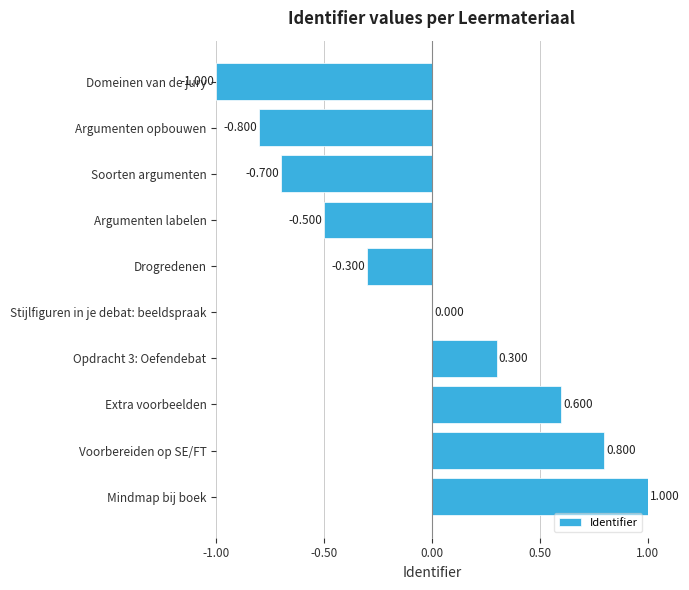

Where is the data nearest to the value 0?

Stijlfiguren in je debat: beeldspraak